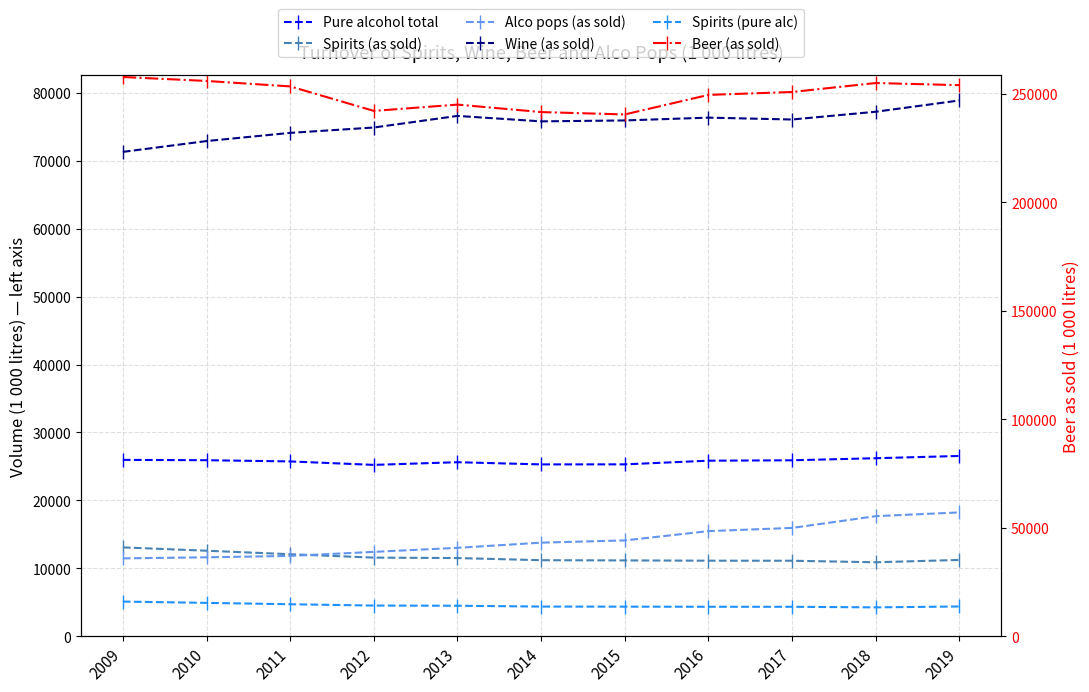

How many data points does each series have?

11